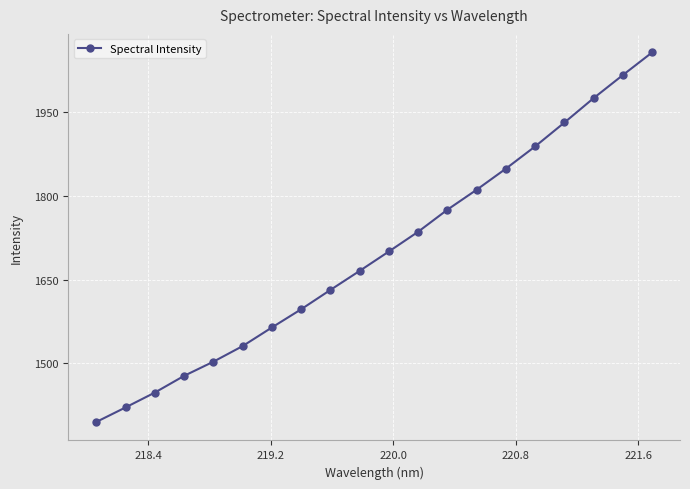

What is the value of the 4th point from the left?

1477.3